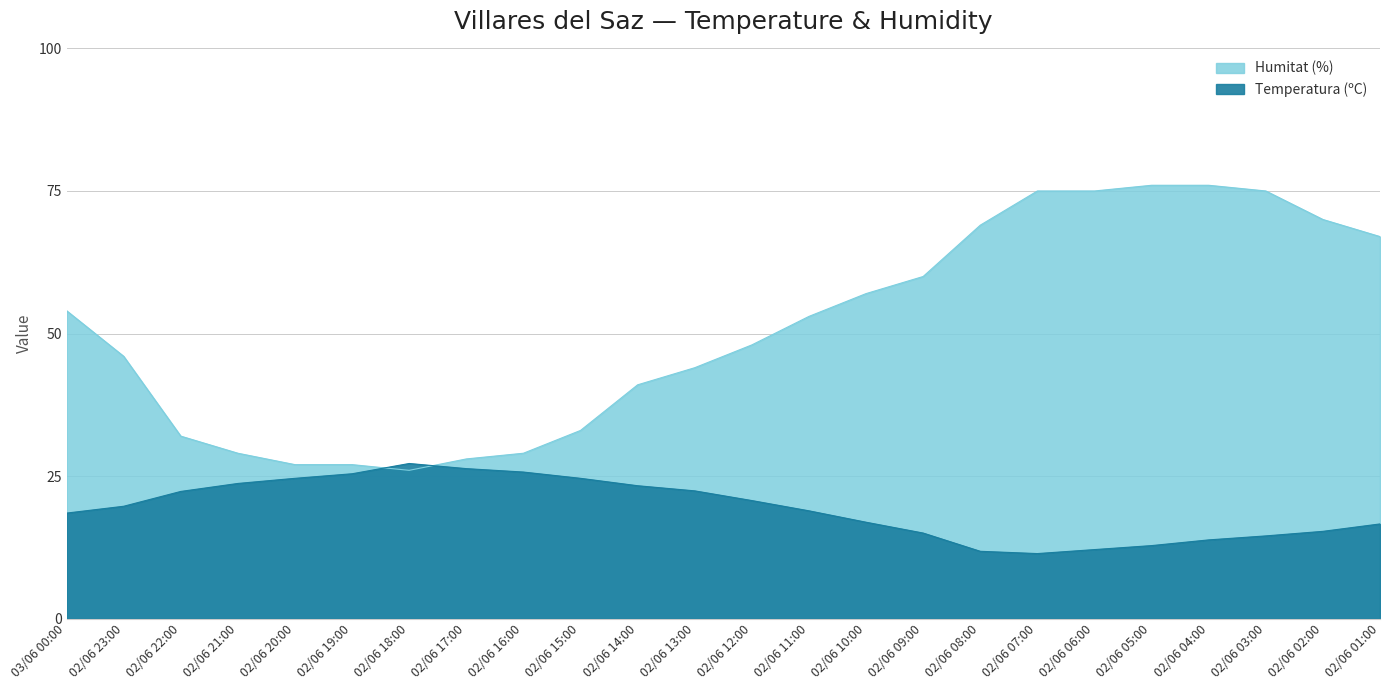

List the labels in order of Humitat (%) value, largest first.

02/06 05:00, 02/06 04:00, 02/06 07:00, 02/06 06:00, 02/06 03:00, 02/06 02:00, 02/06 08:00, 02/06 01:00, 02/06 09:00, 02/06 10:00, 03/06 00:00, 02/06 11:00, 02/06 12:00, 02/06 23:00, 02/06 13:00, 02/06 14:00, 02/06 15:00, 02/06 22:00, 02/06 21:00, 02/06 16:00, 02/06 17:00, 02/06 20:00, 02/06 19:00, 02/06 18:00